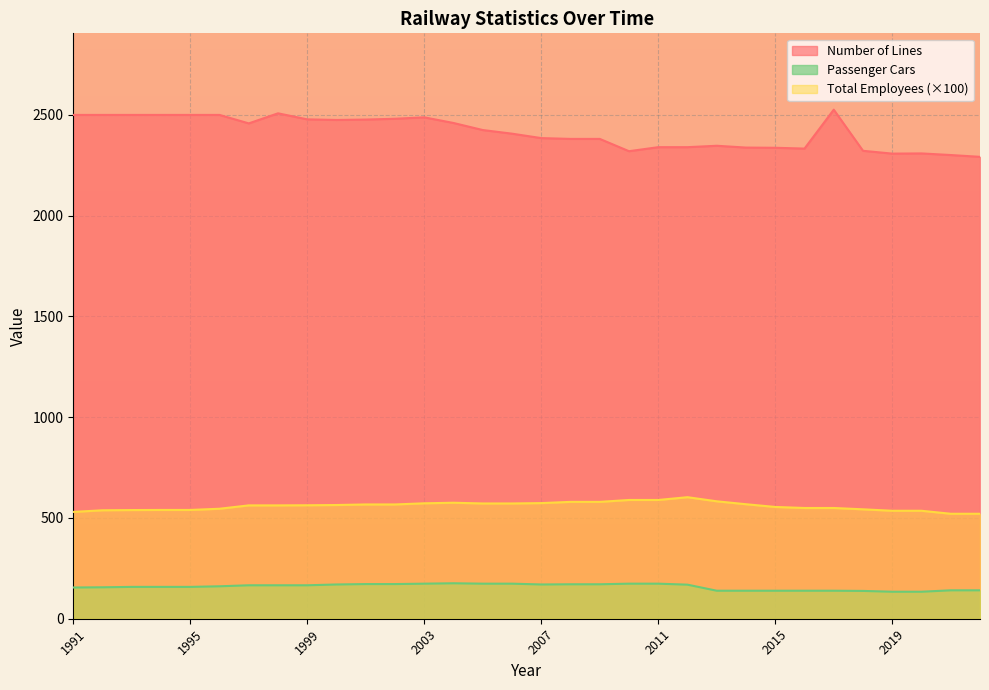

Where is Total Employees (10,000s) nearest to the value 562?

1997